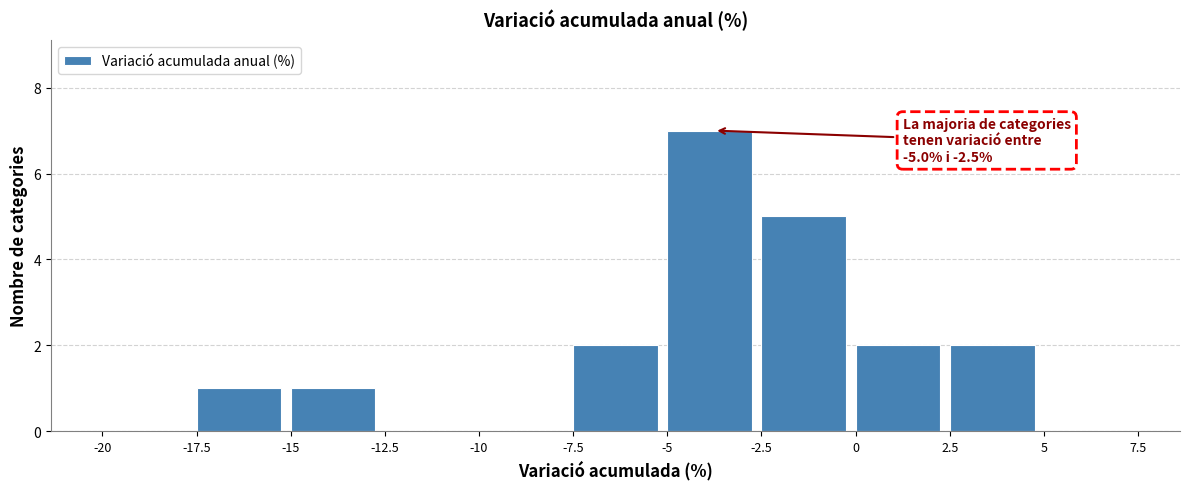

Which range on the x-axis has the tallest bar?

-5 to -2.5